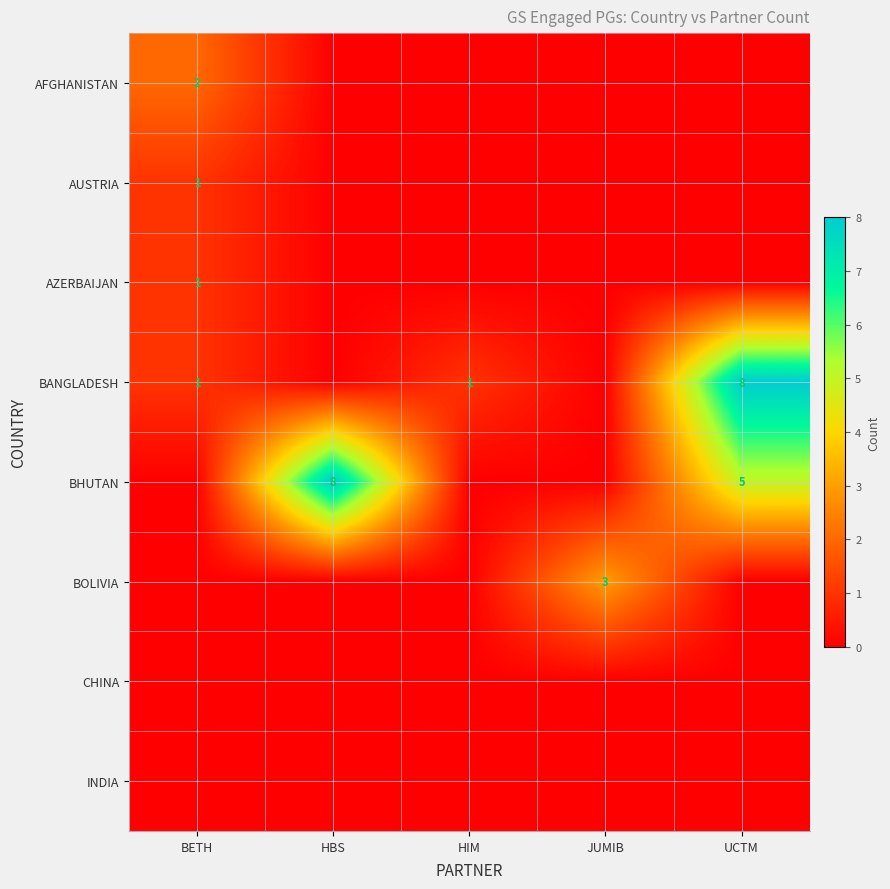

Which has a higher value, JUMIB or HBS?

JUMIB